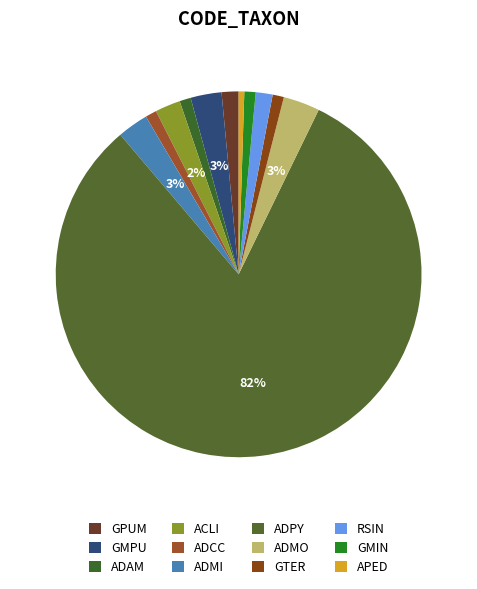

How many slices are in this pie chart?

12